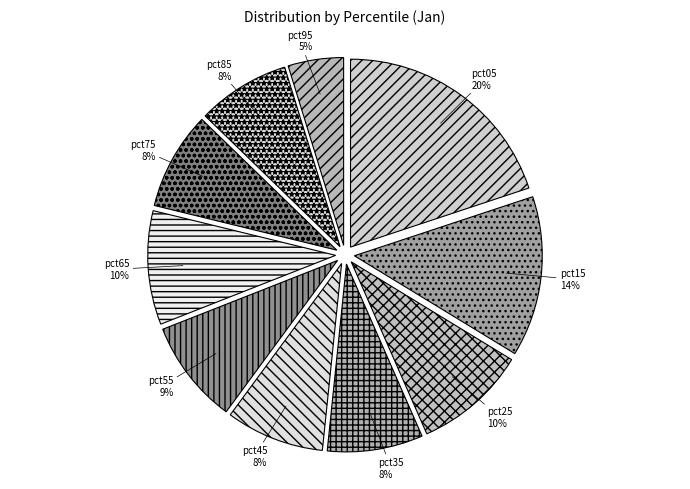

How many segments does this pie chart have?

10